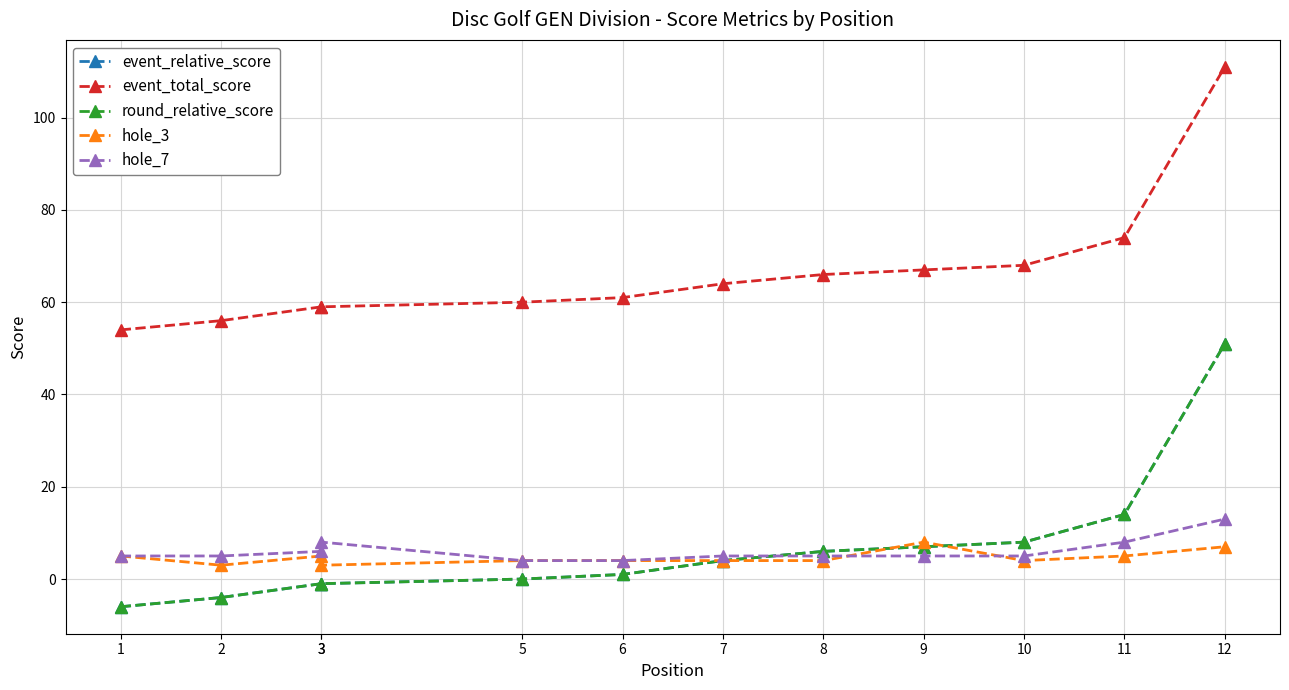

True or false: round_relative_score has a value of -1 at 3.

True